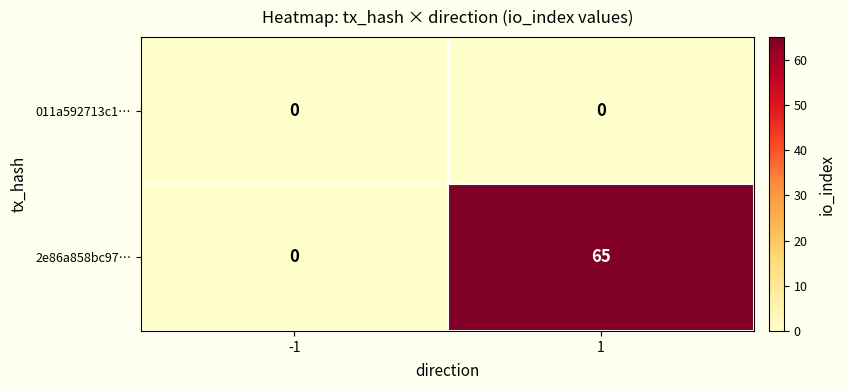

Between -1 and 1, which series saw the biggest shift?

2e86a858bc97…